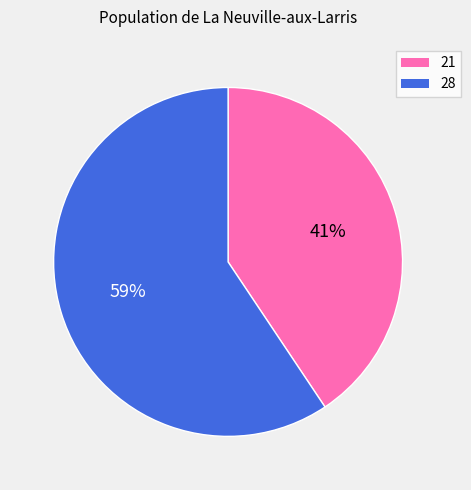

Which has a higher value, 28 or 21?

28